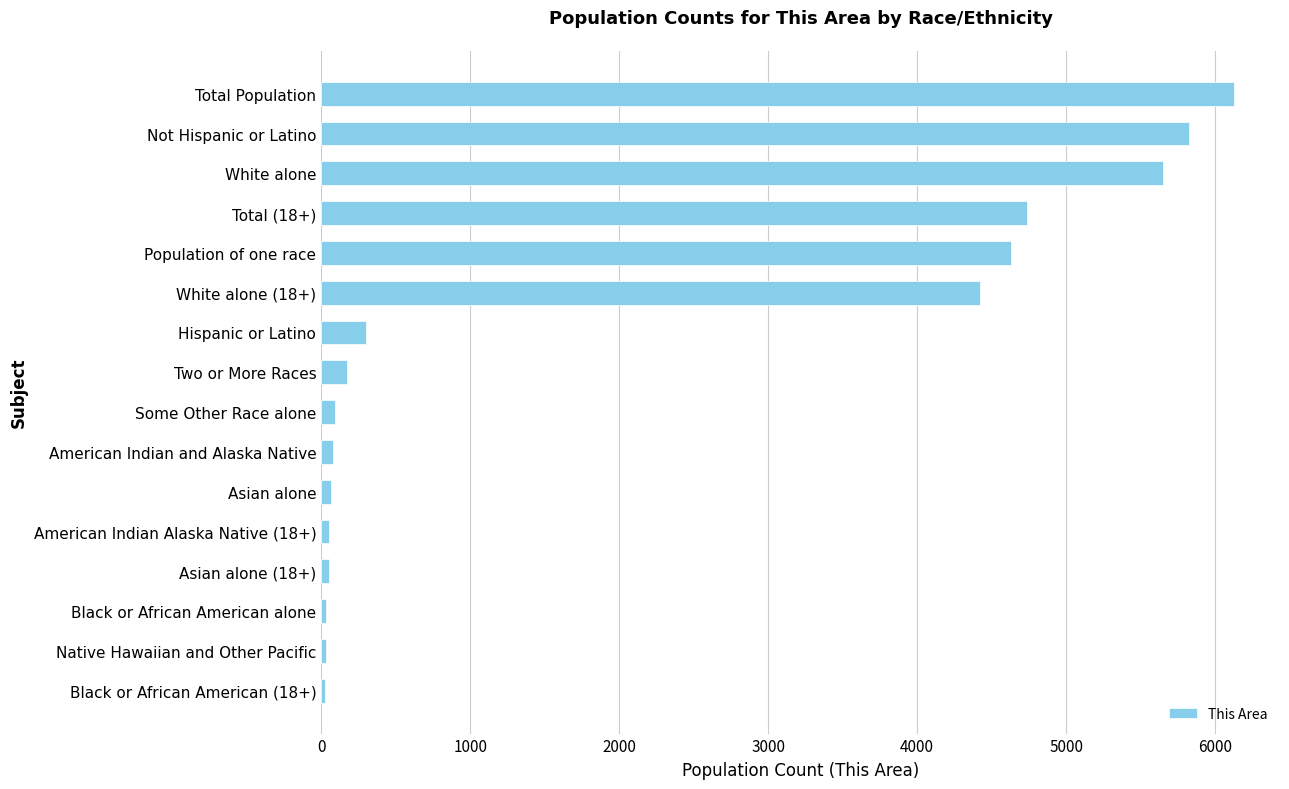

At which label is the value closest to 3075?

White alone (18+)